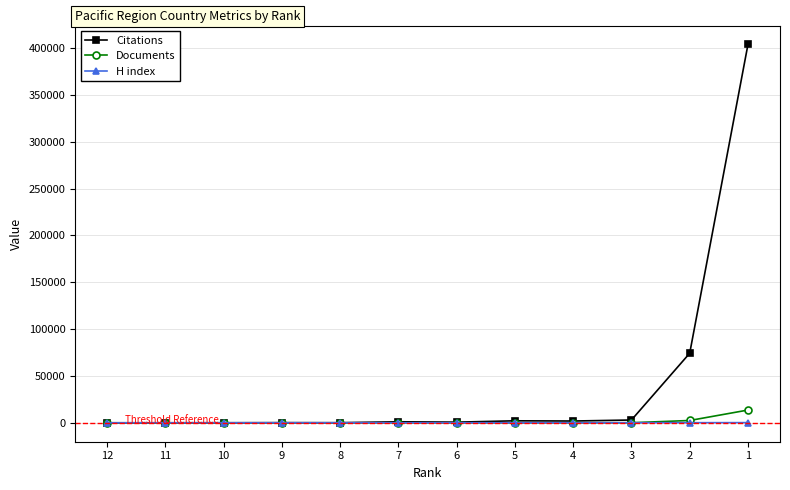

Between 10 and 2, which series saw the biggest shift?

Citations